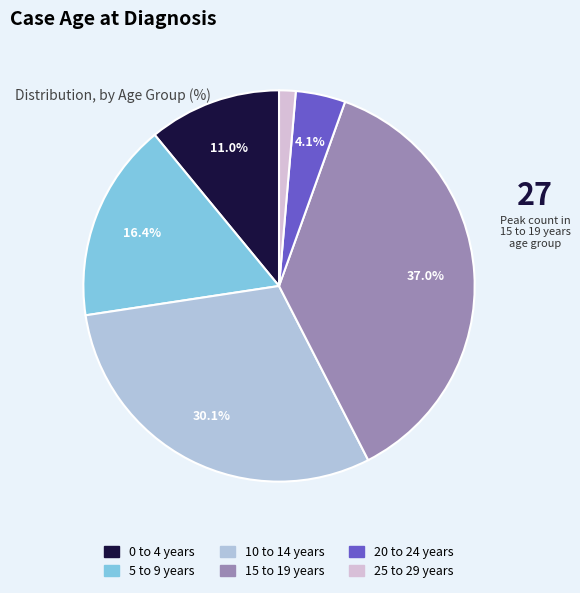

To the nearest percent, what is the difference between the 10 to 14 years and 15 to 19 years slice percentages?

7%